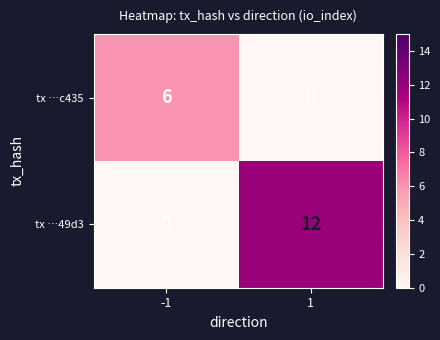

Which series has the largest total across all categories?

tx …49d3